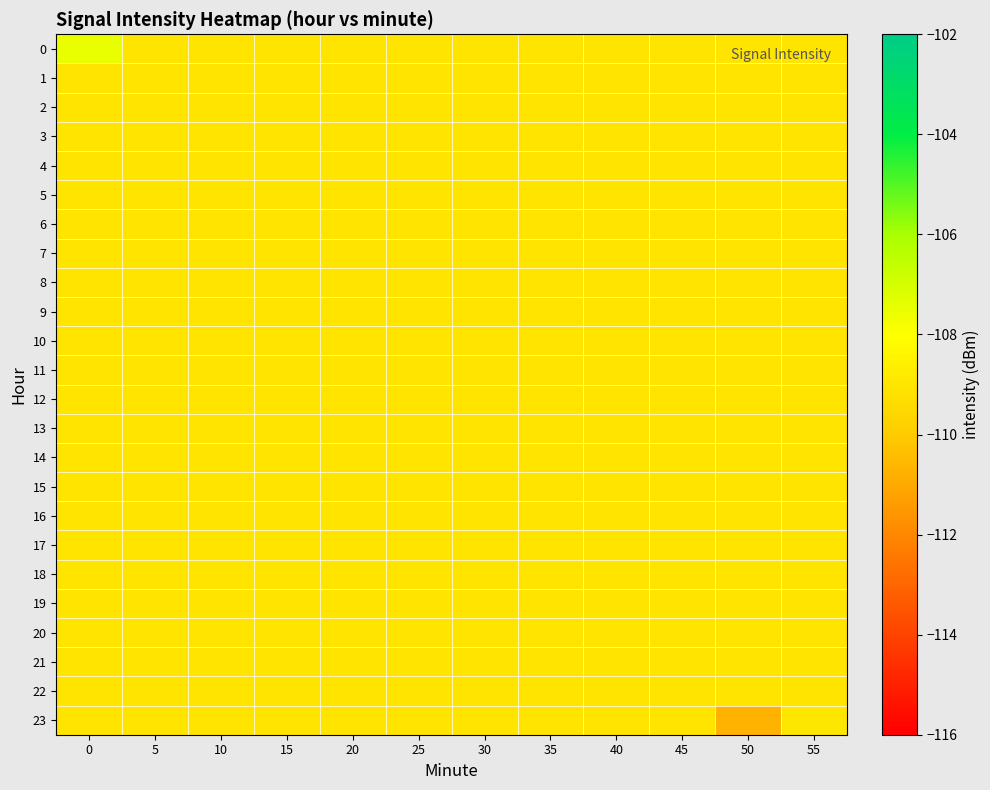

Reading left to right, extract all data points from this chart.

0: 0=-107.5	5=-109.1	10=-109.1	15=-109.1	20=-109.1	25=-109.1	30=-109.1	35=-109.1	40=-109.1	45=-109.1	50=-109.1	55=-109.1
1: 0=-109.1	5=-109.1	10=-109.1	15=-109.1	20=-109.1	25=-109.1	30=-109.1	35=-109.1	40=-109.1	45=-109.1	50=-109.1	55=-109.1
2: 0=-109.1	5=-109.1	10=-109.1	15=-109.1	20=-109.1	25=-109.1	30=-109.1	35=-109.1	40=-109.1	45=-109.1	50=-109.1	55=-109.1
3: 0=-109.1	5=-109.1	10=-109.1	15=-109.1	20=-109.1	25=-109.1	30=-109.1	35=-109.1	40=-109.1	45=-109.1	50=-109.1	55=-109.1
4: 0=-109.1	5=-109.1	10=-109.1	15=-109.1	20=-109.1	25=-109.1	30=-109.1	35=-109.1	40=-109.1	45=-109.1	50=-109.1	55=-109.1
5: 0=-109.1	5=-109.1	10=-109.1	15=-109.1	20=-109.1	25=-109.1	30=-109.1	35=-109.1	40=-109.1	45=-109.1	50=-109.1	55=-109.1
6: 0=-109.1	5=-109.1	10=-109.1	15=-109.1	20=-109.1	25=-109.1	30=-109.1	35=-109.1	40=-109.1	45=-109.1	50=-109.1	55=-109.1
7: 0=-109.1	5=-109.1	10=-109.1	15=-109.1	20=-109.1	25=-109.1	30=-109.1	35=-109.1	40=-109.1	45=-109.1	50=-109.1	55=-109.1
8: 0=-109.1	5=-109.1	10=-109.1	15=-109.1	20=-109.1	25=-109.1	30=-109.1	35=-109.1	40=-109.1	45=-109.1	50=-109.1	55=-109.1
9: 0=-109.1	5=-109.1	10=-109.1	15=-109.1	20=-109.1	25=-109.1	30=-109.1	35=-109.1	40=-109.1	45=-109.1	50=-109.1	55=-109.1
10: 0=-109.1	5=-109.1	10=-109.1	15=-109.1	20=-109.1	25=-109.1	30=-109.1	35=-109.1	40=-109.1	45=-109.1	50=-109.1	55=-109.1
11: 0=-109.1	5=-109.1	10=-109.1	15=-109.1	20=-109.1	25=-109.1	30=-109.1	35=-109.1	40=-109.1	45=-109.1	50=-109.1	55=-109.1
12: 0=-109.1	5=-109.1	10=-109.1	15=-109.1	20=-109.1	25=-109.1	30=-109.1	35=-109.1	40=-109.1	45=-109.1	50=-109.1	55=-109.1
13: 0=-109.1	5=-109.1	10=-109.1	15=-109.1	20=-109.1	25=-109.1	30=-109.1	35=-109.1	40=-109.1	45=-109.1	50=-109.1	55=-109.1
14: 0=-109.1	5=-109.1	10=-109.1	15=-109.1	20=-109.1	25=-109.1	30=-109.1	35=-109.1	40=-109.1	45=-109.1	50=-109.1	55=-109.1
15: 0=-109.1	5=-109.1	10=-109.1	15=-109.1	20=-109.1	25=-109.1	30=-109.1	35=-109.1	40=-109.1	45=-109.1	50=-109.1	55=-109.1
16: 0=-109.1	5=-109.1	10=-109.1	15=-109.1	20=-109.1	25=-109.1	30=-109.1	35=-109.1	40=-109.1	45=-109.1	50=-109.1	55=-109.1
17: 0=-109.1	5=-109.1	10=-109.1	15=-109.1	20=-109.1	25=-109.1	30=-109.1	35=-109.1	40=-109.1	45=-109.1	50=-109.1	55=-109.1
18: 0=-109.1	5=-109.1	10=-109.1	15=-109.1	20=-109.1	25=-109.1	30=-109.1	35=-109.1	40=-109.1	45=-109.1	50=-109.1	55=-109.1
19: 0=-109.1	5=-109.1	10=-109.1	15=-109.1	20=-109.1	25=-109.1	30=-109.1	35=-109.1	40=-109.1	45=-109.1	50=-109.1	55=-109.1
20: 0=-109.1	5=-109.1	10=-109.1	15=-109.1	20=-109.1	25=-109.1	30=-109.1	35=-109.1	40=-109.1	45=-109.1	50=-109.1	55=-109.1
21: 0=-109.1	5=-109.1	10=-109.1	15=-109.1	20=-109.1	25=-109.1	30=-109.1	35=-109.1	40=-109.1	45=-109.1	50=-109.1	55=-109.1
22: 0=-109.1	5=-109.1	10=-109.1	15=-109.1	20=-109.1	25=-109.1	30=-109.1	35=-109.1	40=-109.1	45=-109.1	50=-109.1	55=-109.1
23: 0=-109.1	5=-109.1	10=-109.1	15=-109.1	20=-109.1	25=-109.1	30=-109.1	35=-109.1	40=-109.1	45=-109.1	50=-110.7	55=-109.0